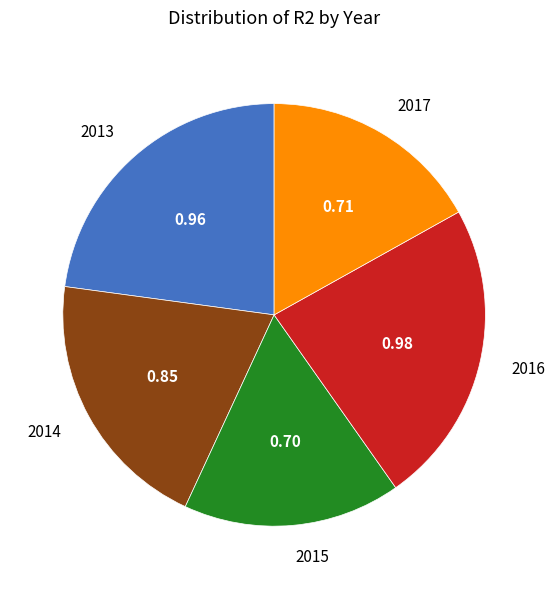

Which has a higher value, 2013 or 2017?

2013